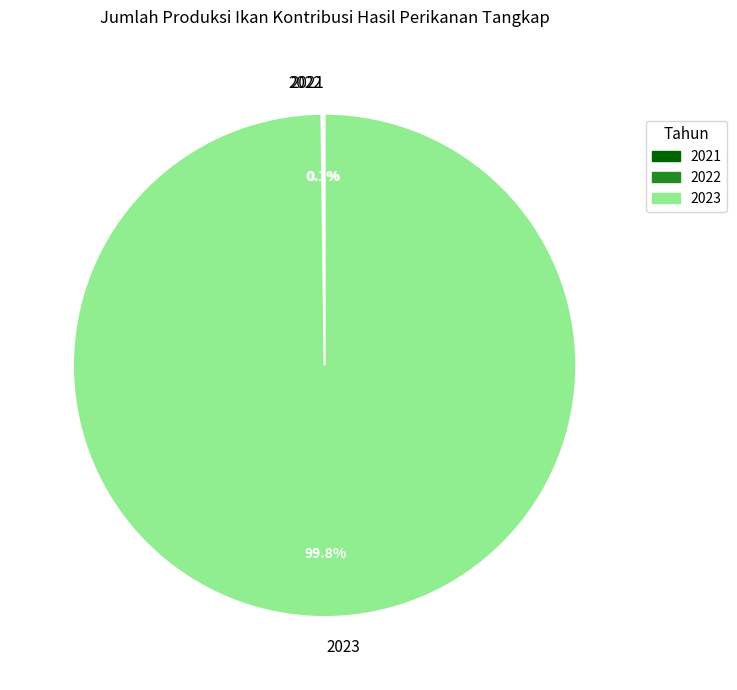

Which slice is the largest?

2023